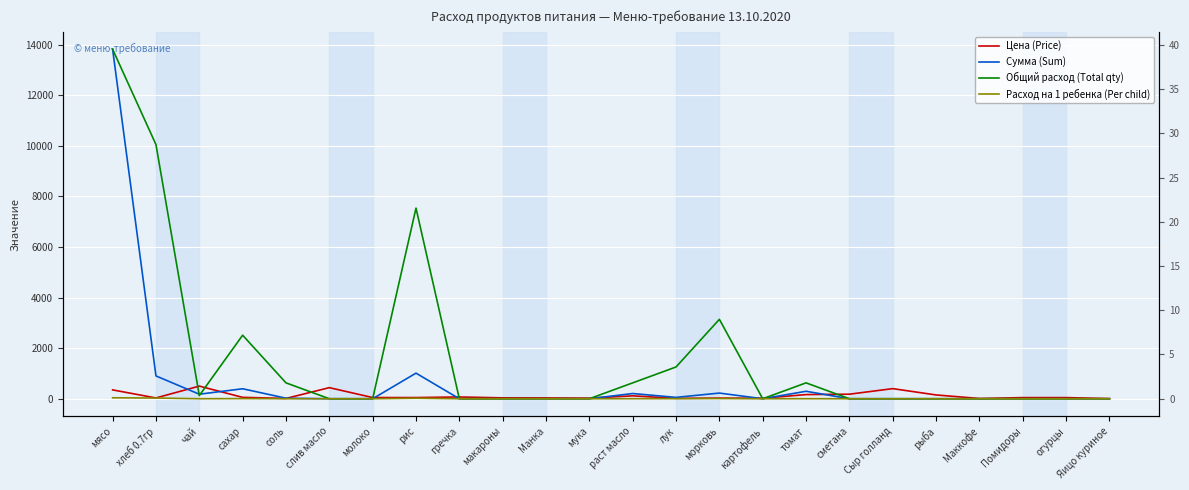

Which label corresponds to the smallest value in the chart?

слив масло